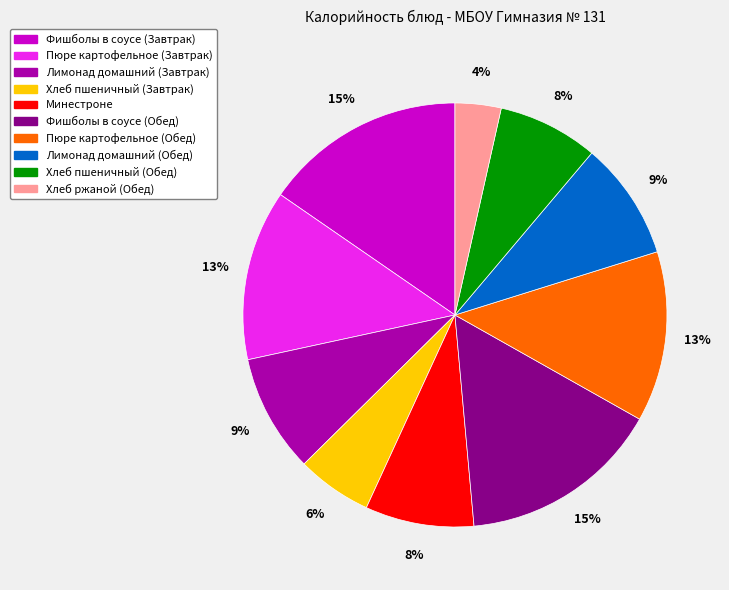

Count the number of slices in the pie.

10